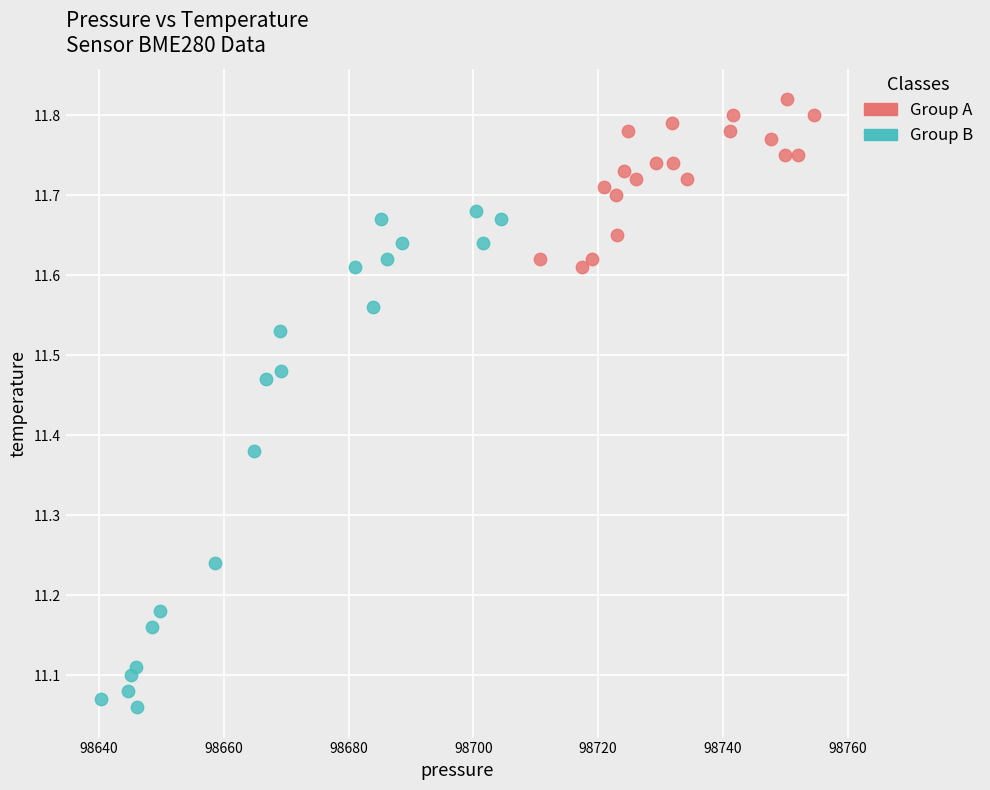

What are all the series names shown in the legend?

Group A, Group B